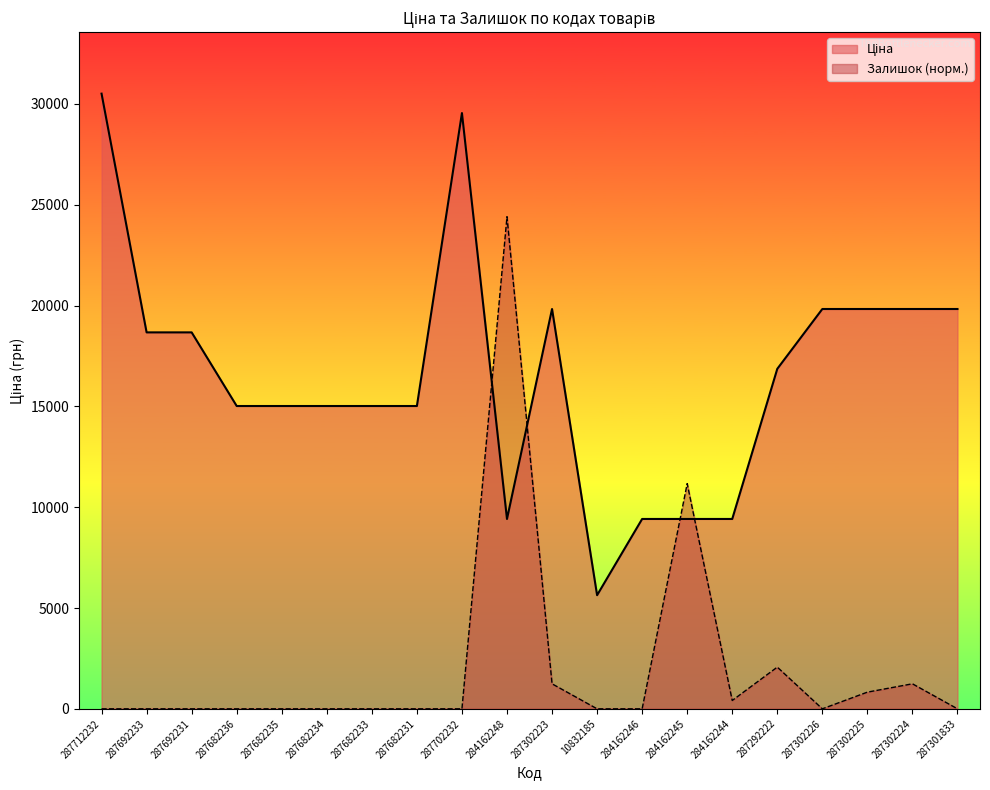

What is the sum of all Залишок values?

41372.7